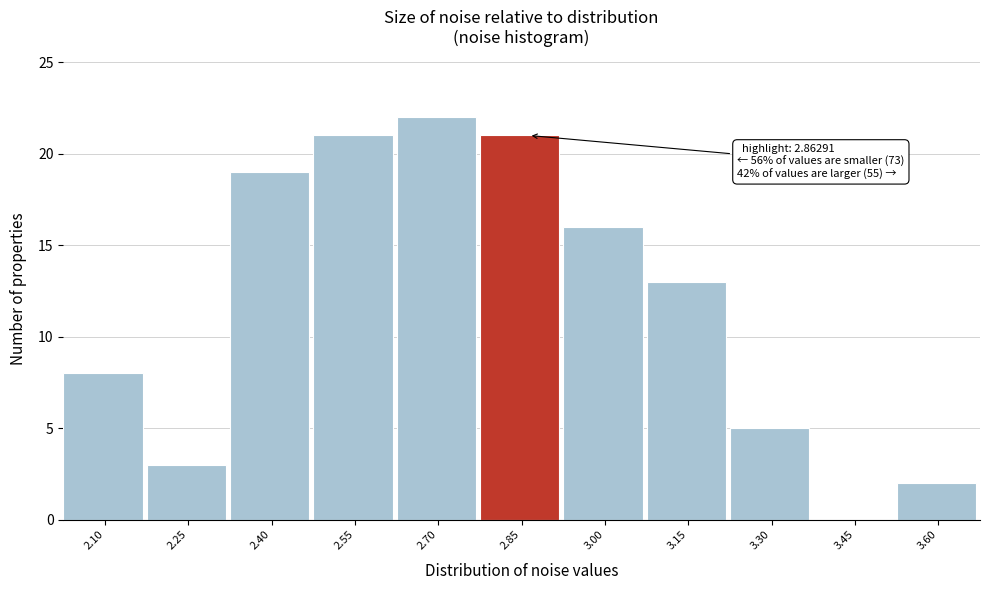

Reading left to right, transcribe all the data shown in this chart.

2.10=8	2.25=3	2.40=19	2.55=21	2.70=22	2.85=21	3.00=16	3.15=13	3.30=5	3.45=0	3.60=2